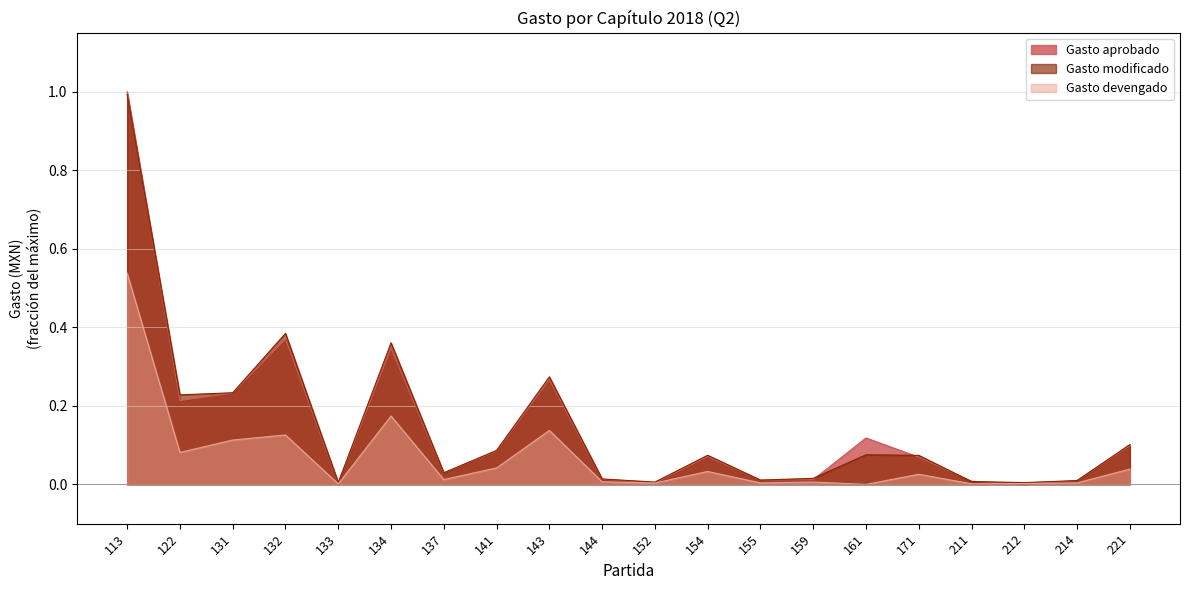

Reading left to right, transcribe all the data shown in this chart.

Gasto aprobado: 113=1.0	122=0.2	131=0.2	132=0.4	133=0.0	134=0.3	137=0.0	141=0.1	143=0.3	144=0.0	152=0.0	154=0.1	155=0.0	159=0.0	161=0.1	171=0.1	211=0.0	212=0.0	214=0.0	221=0.1
Gasto modificado: 113=1.0	122=0.2	131=0.2	132=0.4	133=0.0	134=0.4	137=0.0	141=0.1	143=0.3	144=0.0	152=0.0	154=0.1	155=0.0	159=0.0	161=0.1	171=0.1	211=0.0	212=0.0	214=0.0	221=0.1
Gasto devengado: 113=0.5	122=0.1	131=0.1	132=0.1	133=0.0	134=0.2	137=0.0	141=0.0	143=0.1	144=0.0	152=0.0	154=0.0	155=0.0	159=0.0	161=0.0	171=0.0	211=0.0	212=0.0	214=0.0	221=0.0